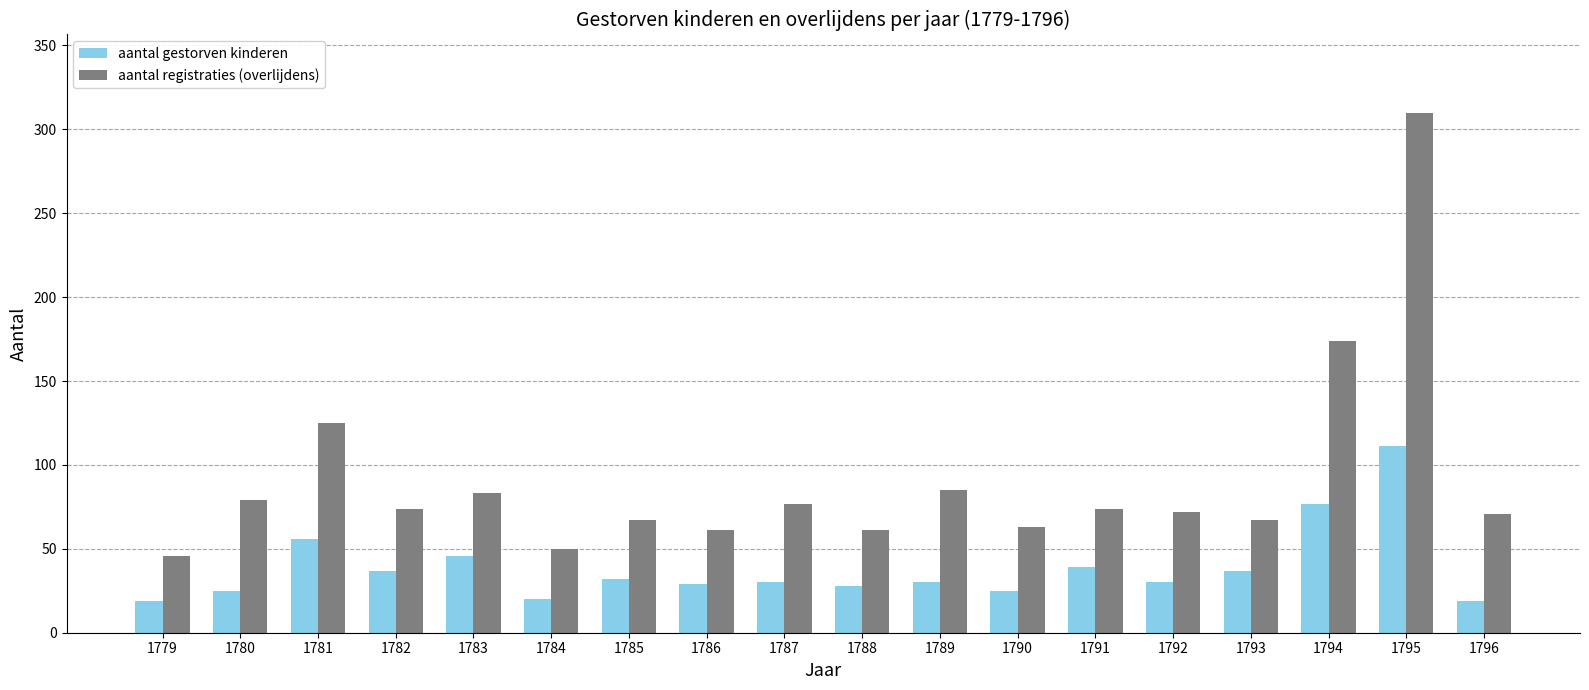

At which label does aantal registraties (overlijdens) first exceed 74?

1780